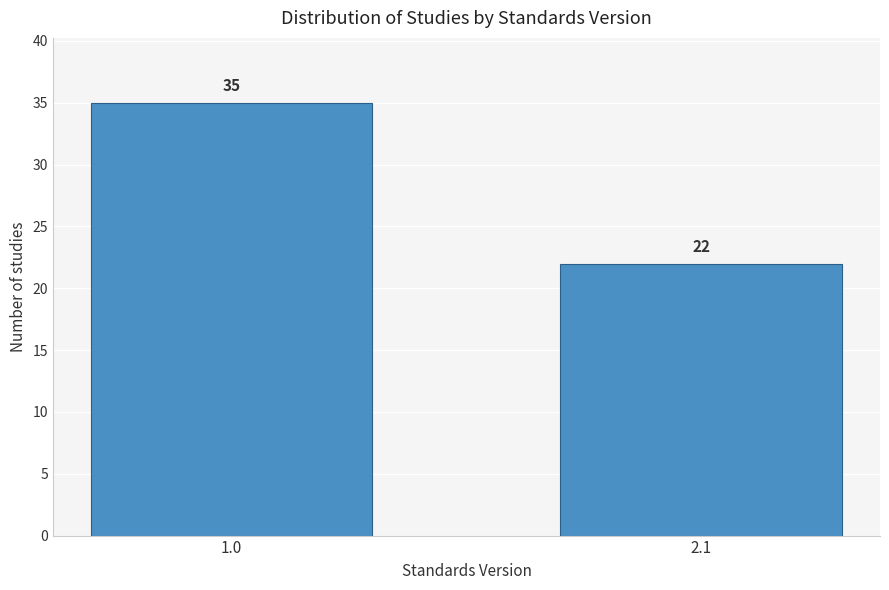

Reading left to right, what are all the values shown in this chart?

1.0=35	2.1=22